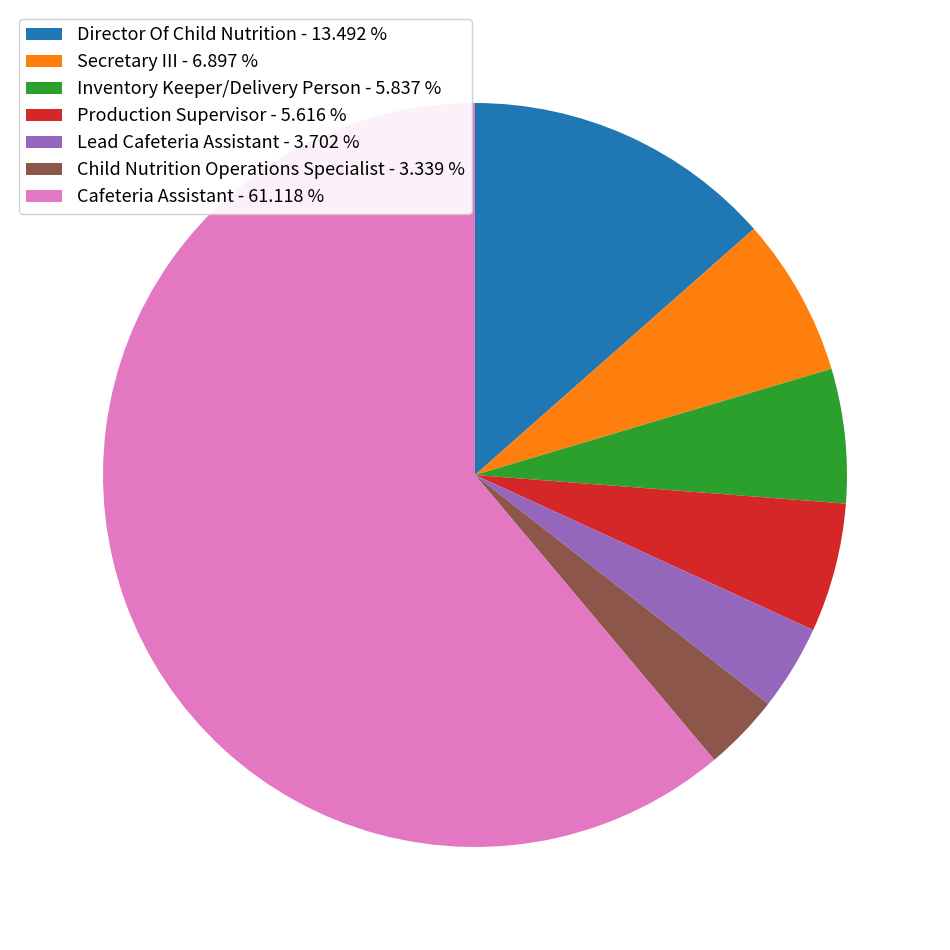

Which has a higher value, Child Nutrition Operations Specialist - 3.339 % or Secretary III - 6.897 %?

Secretary III - 6.897 %